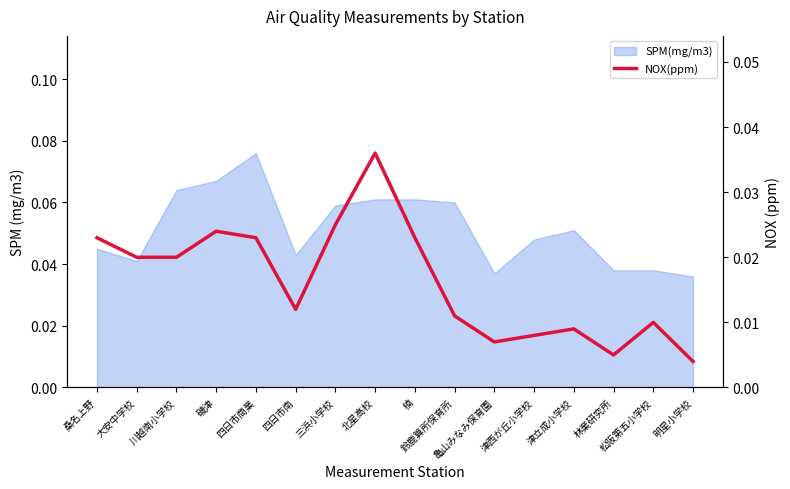

Does the chart have visible grid lines?

No